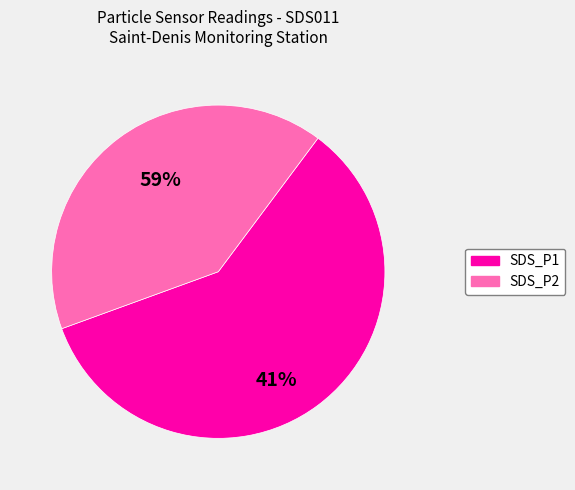

Rank the categories by value from highest to lowest.

SDS_P1, SDS_P2